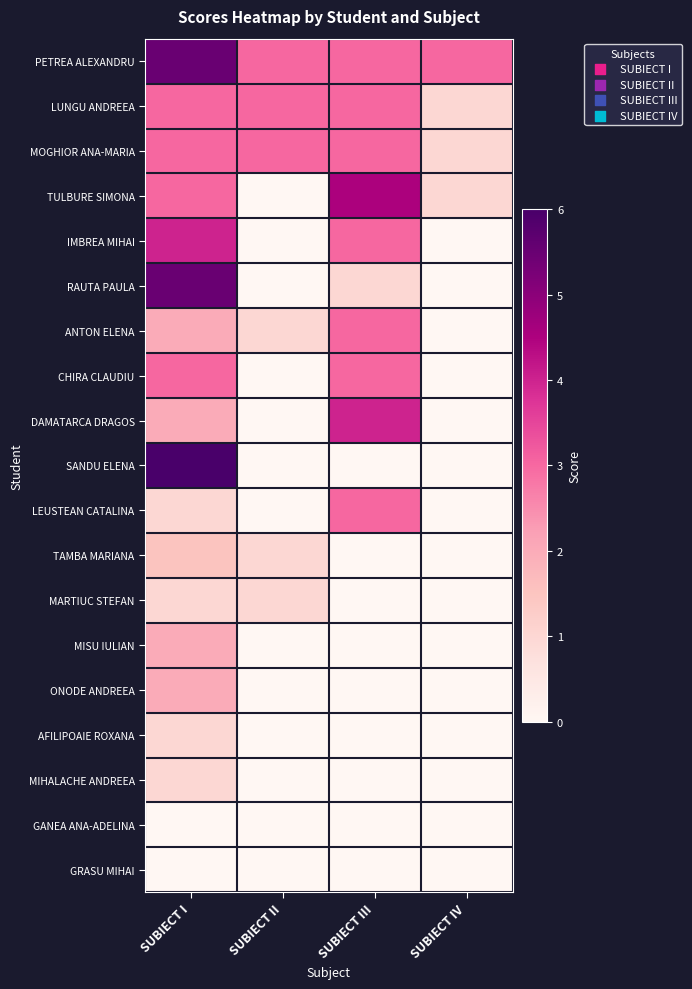

Between SUBIECT I and SUBIECT IV, which series saw the biggest shift?

SANDU ELENA